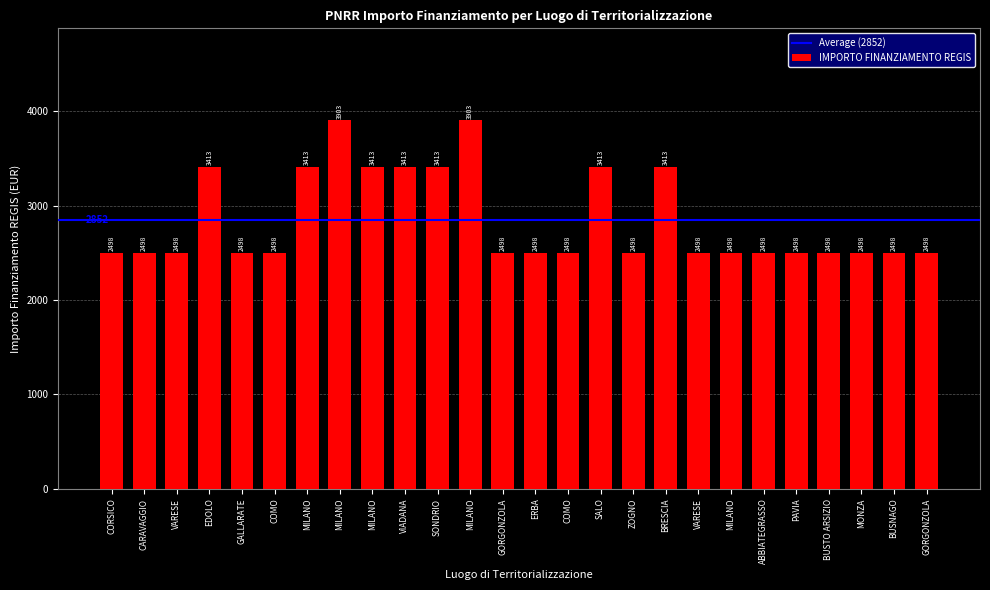

Between MILANO and ABBIATEGRASSO, which is larger?

MILANO